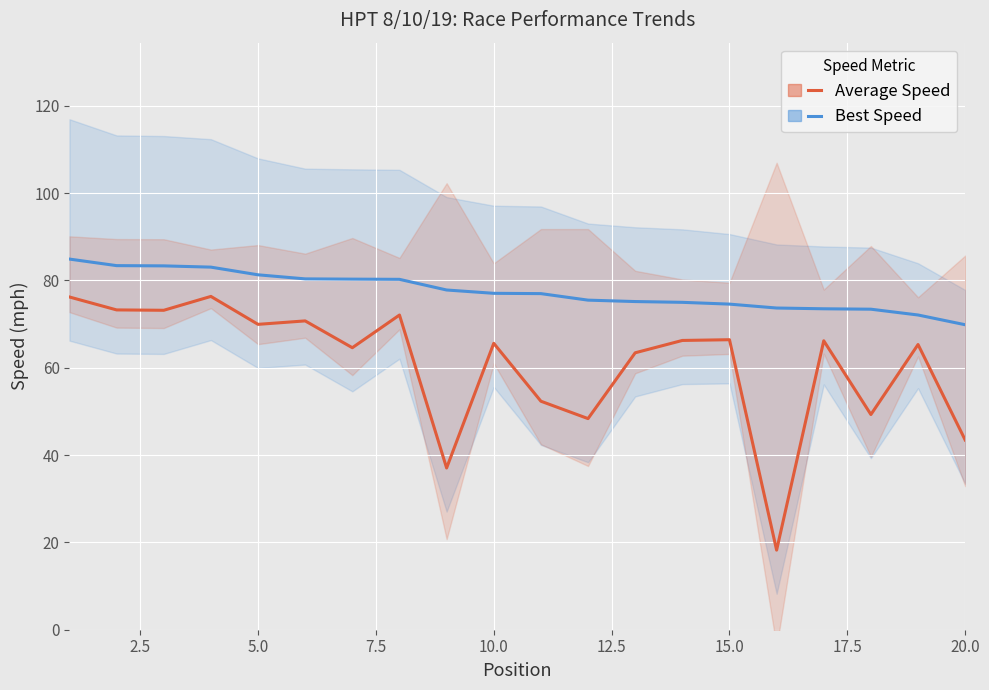

How many lines are shown in the chart?

2